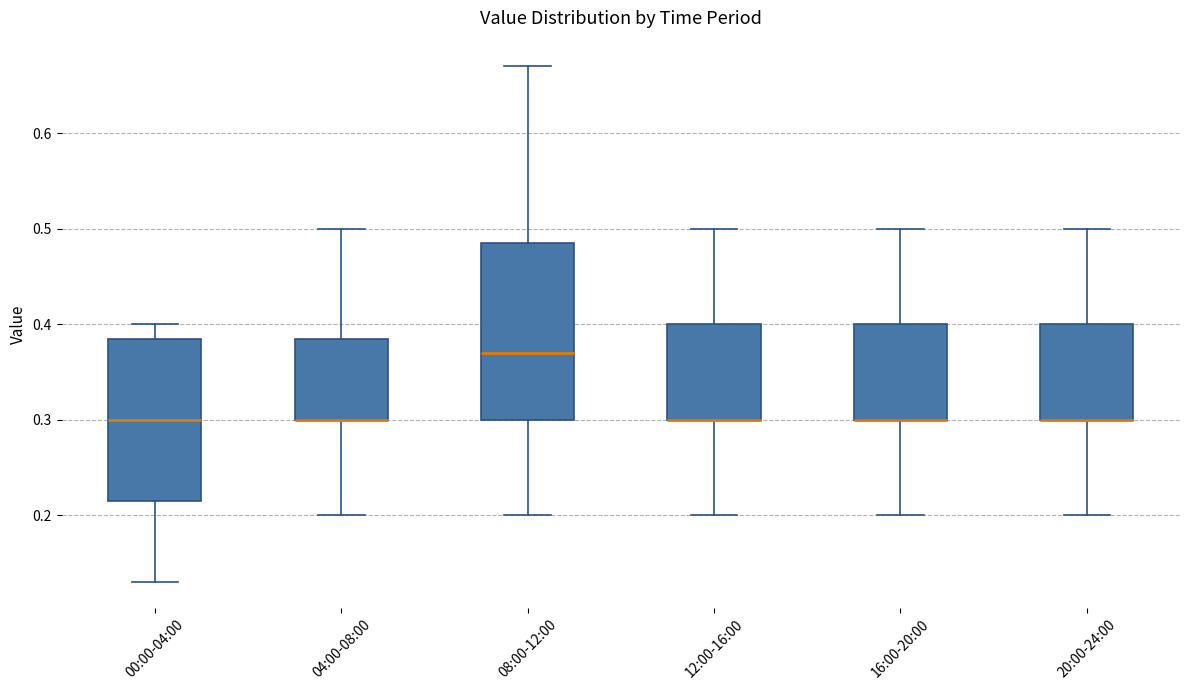

Comparing the boxes themselves (not the whiskers), which one is the tallest?

08:00-12:00